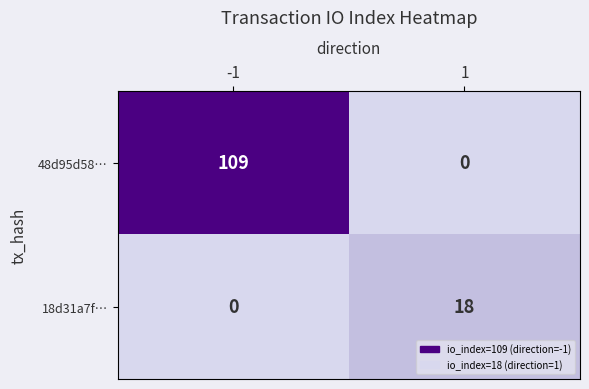

What is the difference between the 48d95d58… values at -1 and 1?

109